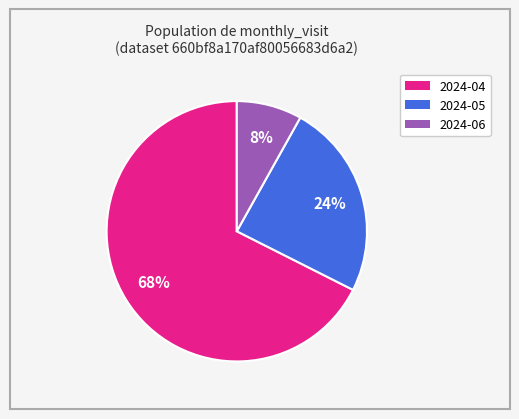

What percentage is the 2024-04 slice, to the nearest percent?

68%